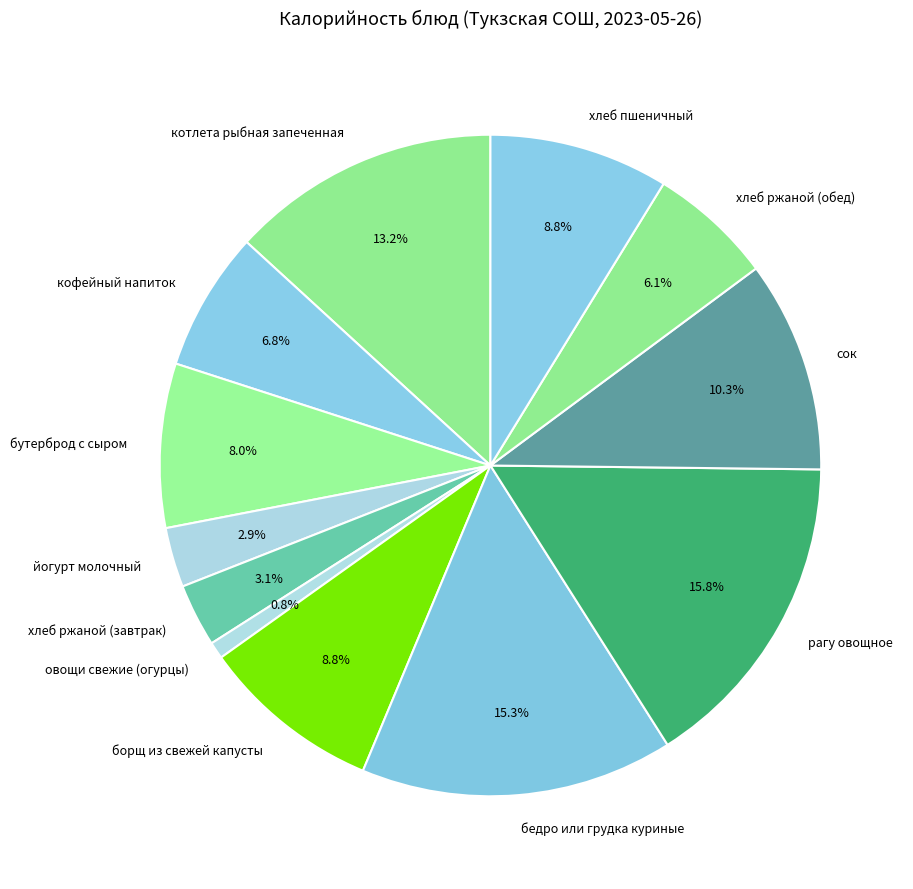

To the nearest percent, what is the average slice percentage?

8%